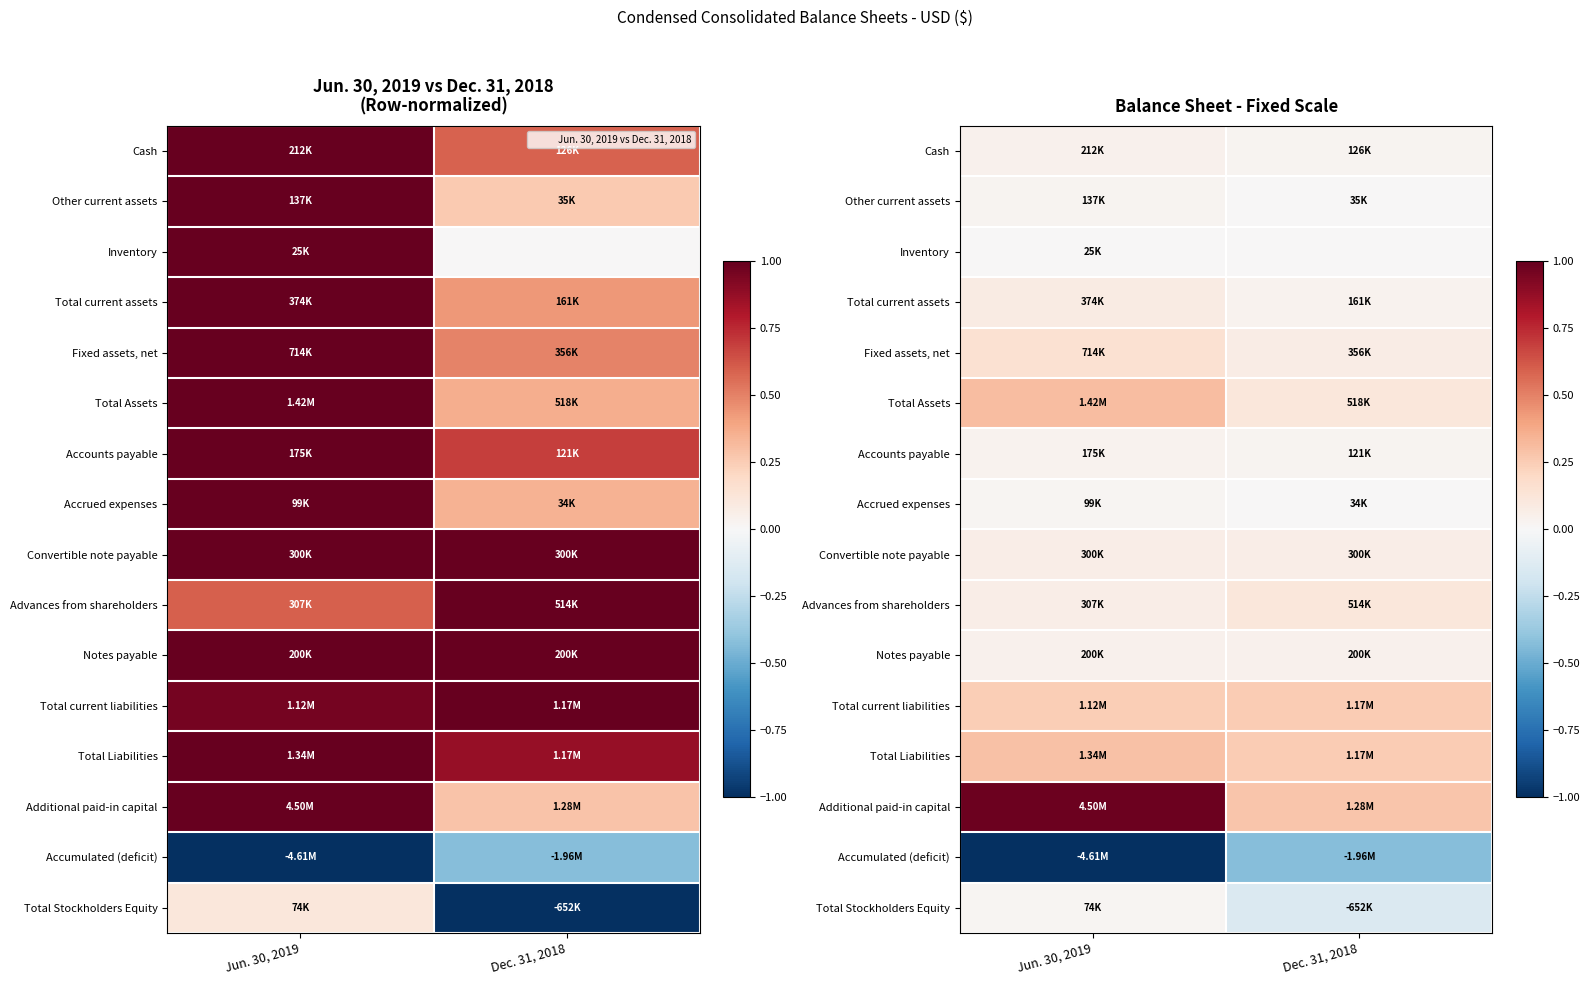

List the series in order of their peak value, highest first.

Additional paid-in capital, Total Assets, Total Liabilities, Total current liabilities, Fixed assets, net, Advances from shareholders, Total current assets, Convertible note payable, Cash, Notes payable, Accounts payable, Other current assets, Accrued expenses, Total Stockholders Equity, Inventory, Accumulated (deficit)